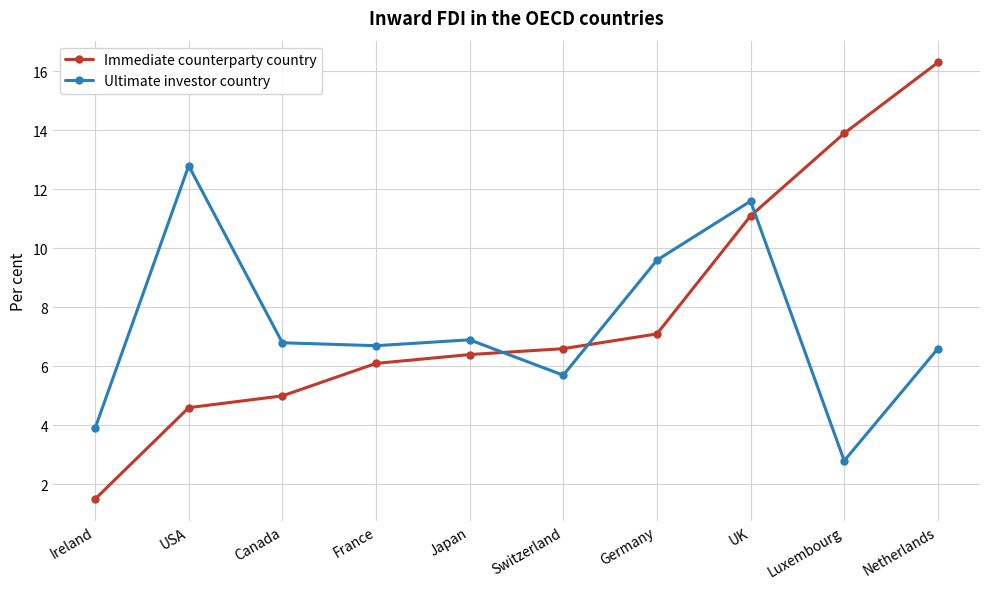

Reading left to right, what are all the values shown in this chart?

Immediate counterparty country: Ireland=1.5	USA=4.6	Canada=5.0	France=6.1	Japan=6.4	Switzerland=6.6	Germany=7.1	UK=11.1	Luxembourg=13.9	Netherlands=16.3
Ultimate investor country: Ireland=3.9	USA=12.8	Canada=6.8	France=6.7	Japan=6.9	Switzerland=5.7	Germany=9.6	UK=11.6	Luxembourg=2.8	Netherlands=6.6